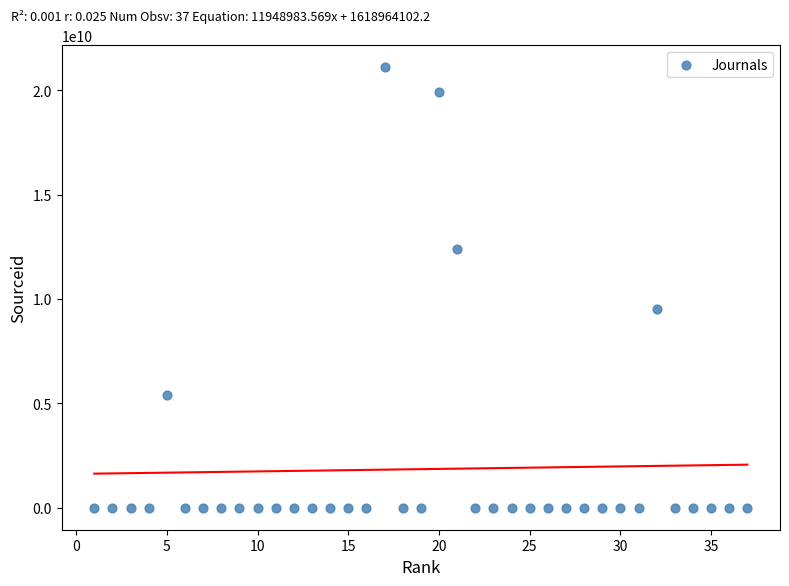

What is the range of Y values (max minus min)?

21100228038